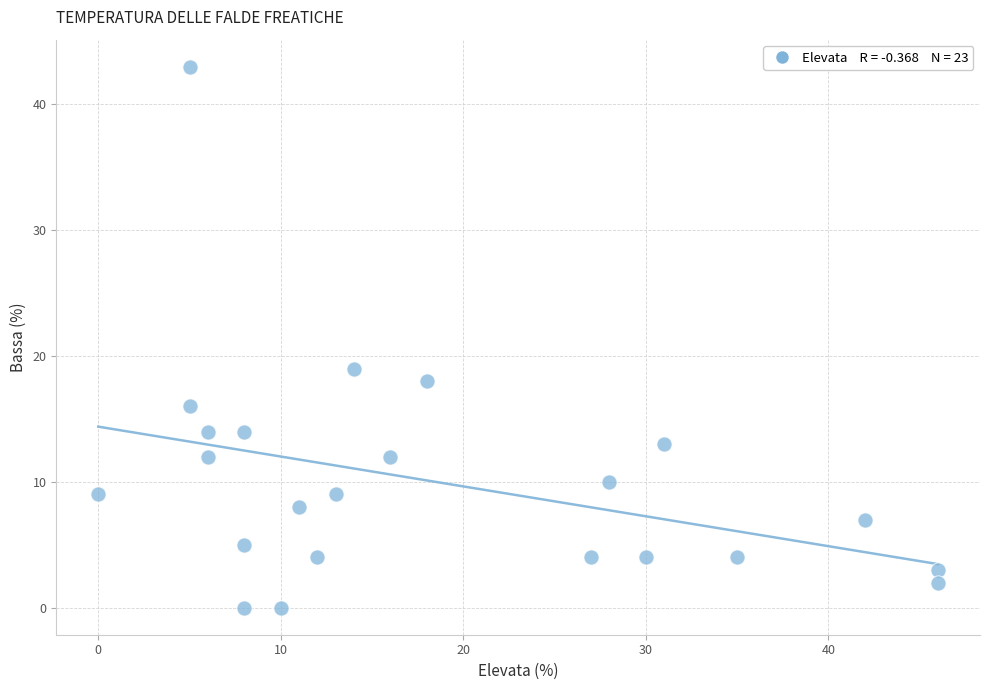

What is the range of Y values (max minus min)?

43